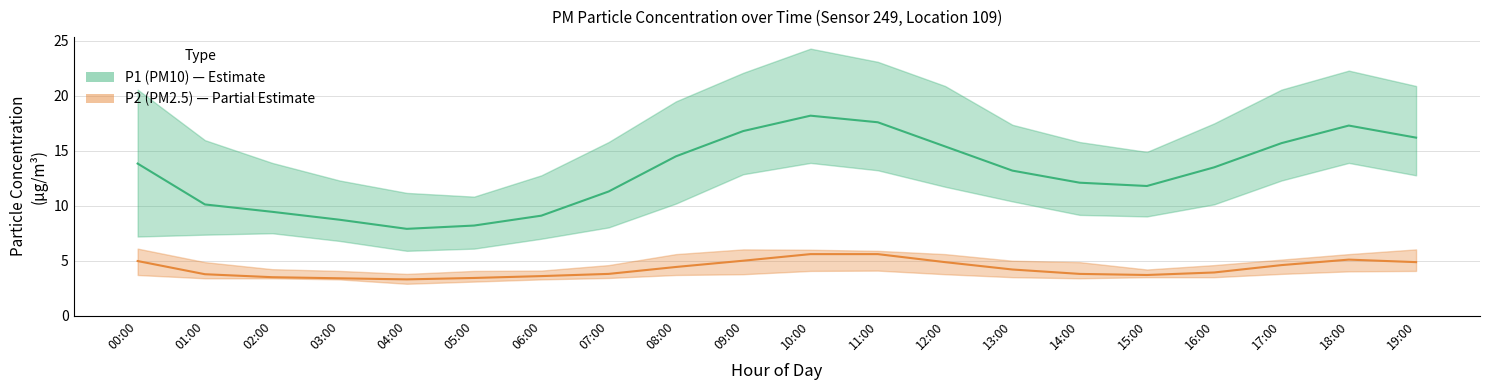

What position from the left is 07:00?

8